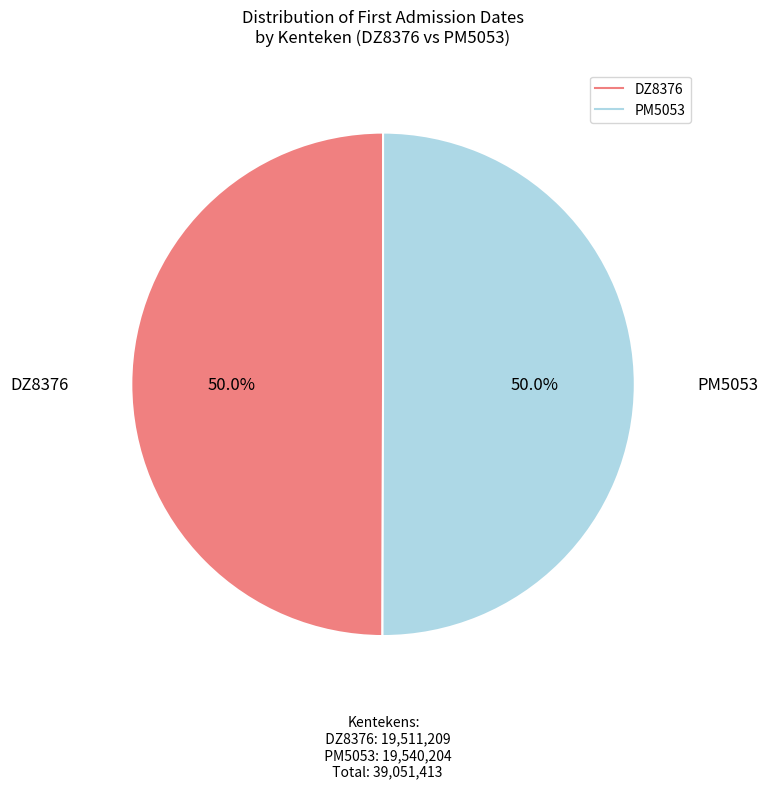

To the nearest percent, what portion does DZ8376 represent?

50%